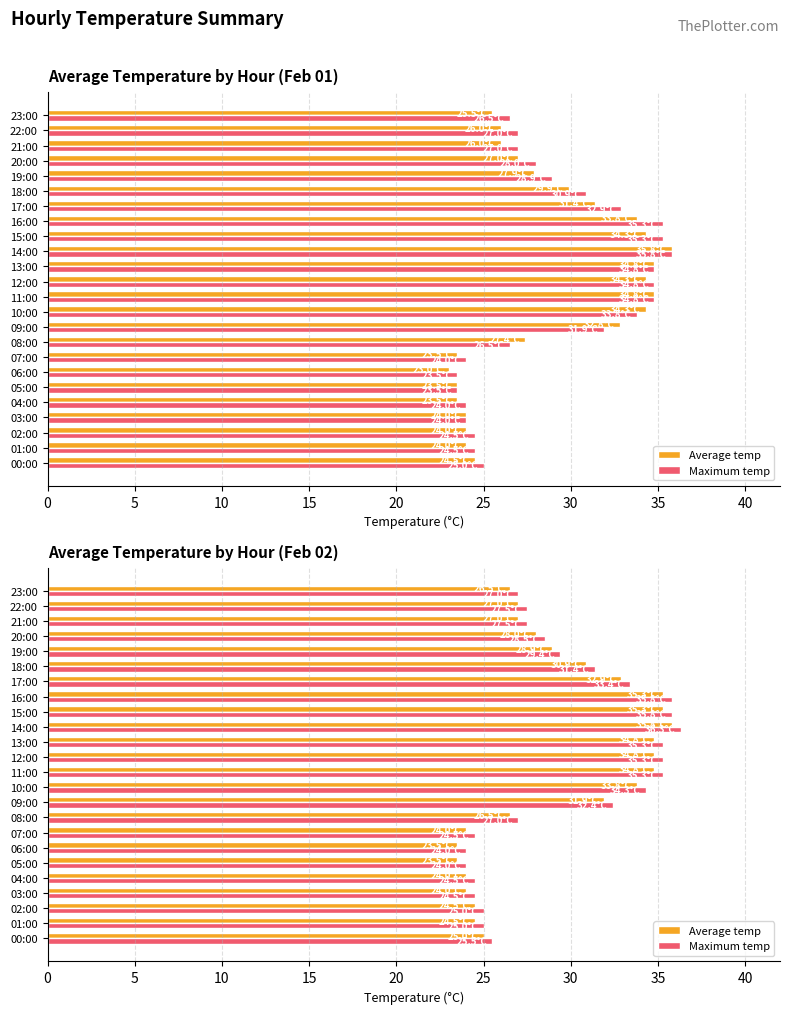

What is the maximum value for Average temp?

35.8